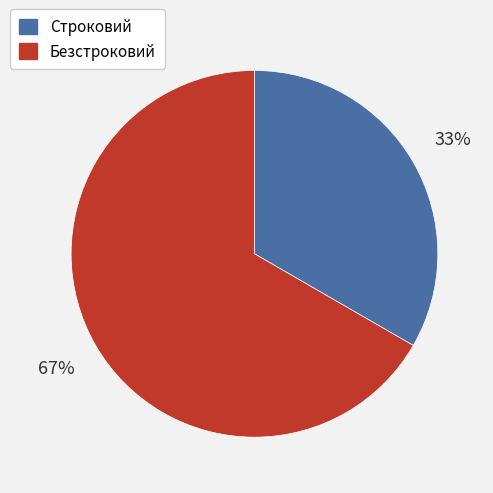

What is the smallest slice in the pie chart?

Строковий